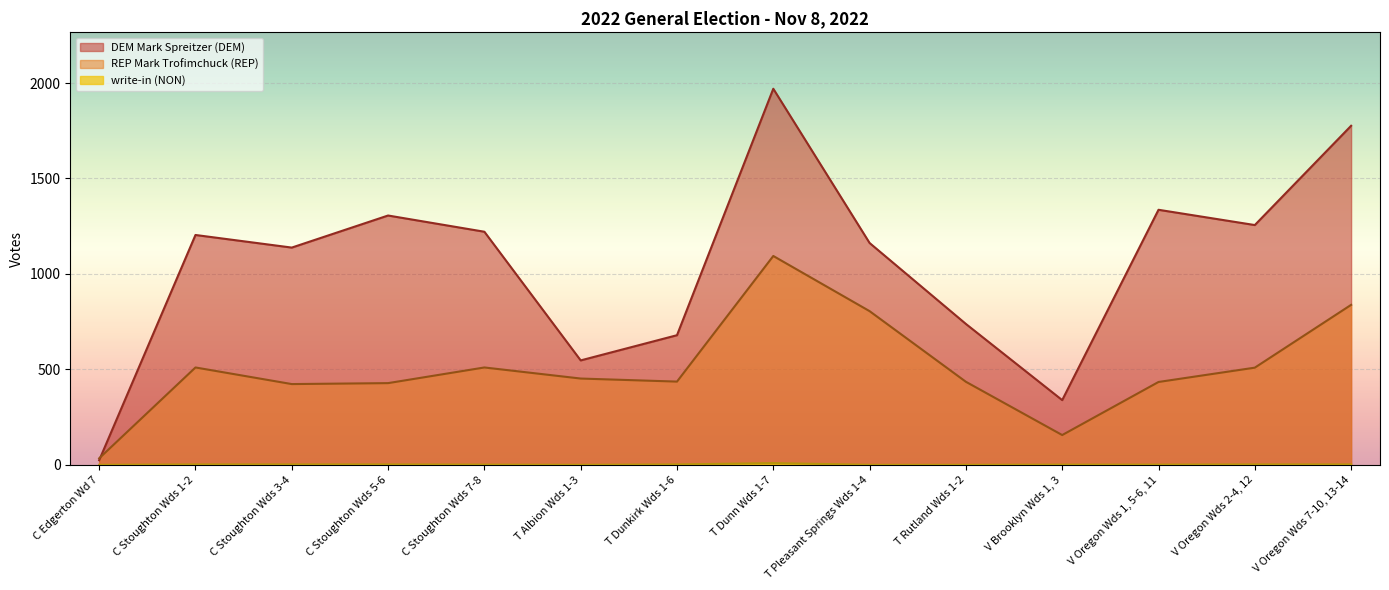

Reading right to left, extract all data points from this chart.

DEM Mark Spreitzer (DEM): 1776	1256	1336	339	738	1162	1970	679	547	1221	1306	1138	1204	24
REP Mark Trofimchuck (REP): 838	509	434	156	435	805	1094	436	452	510	428	423	510	34
write-in (NON): 2	2	1	1	0	0	9	2	0	1	2	2	2	0